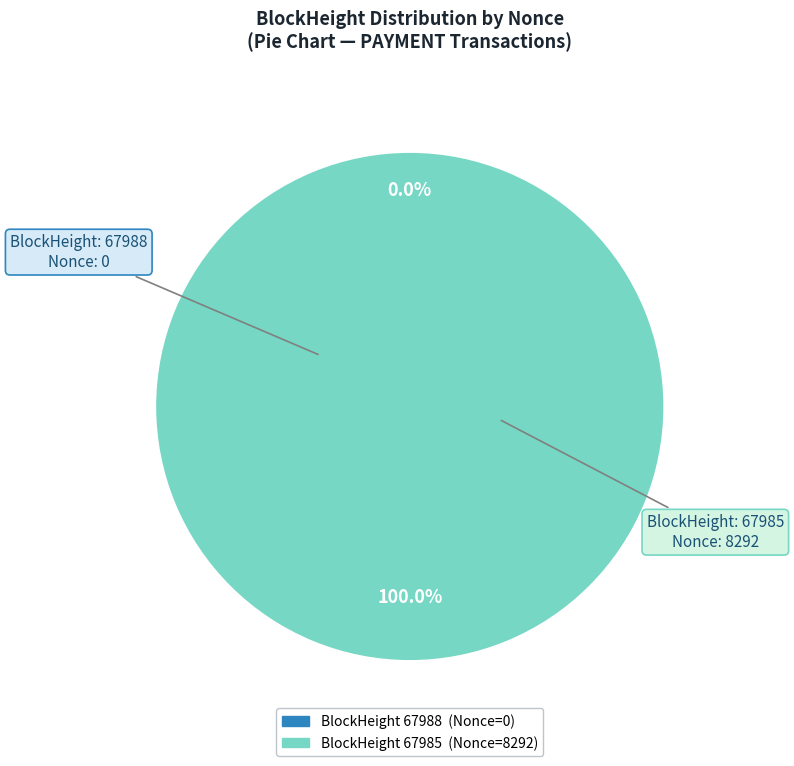

To the nearest percent, what is the difference between the largest and smallest slice percentages?

100%